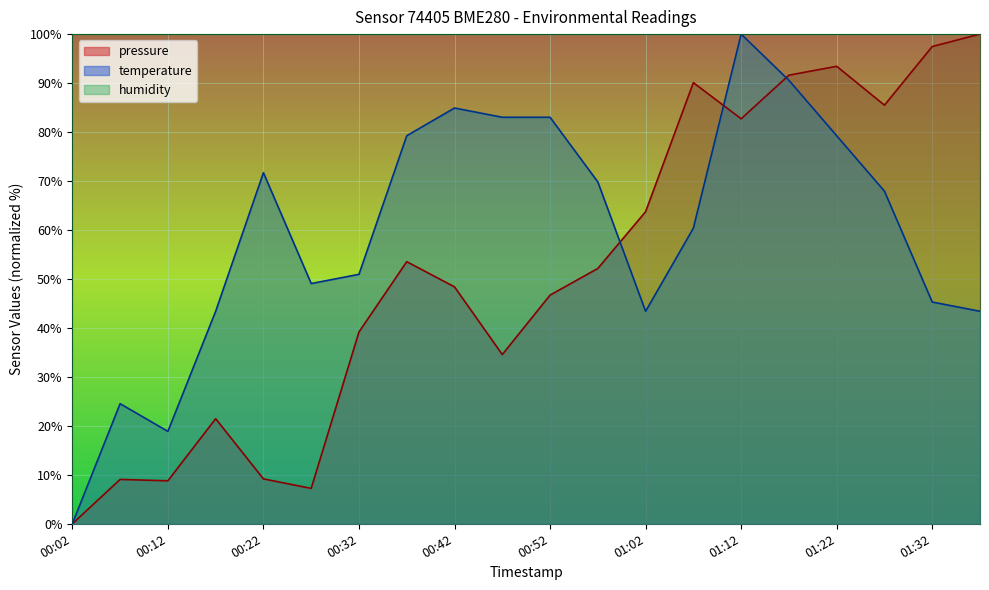

How many values in the temperature series exceed 67?

10